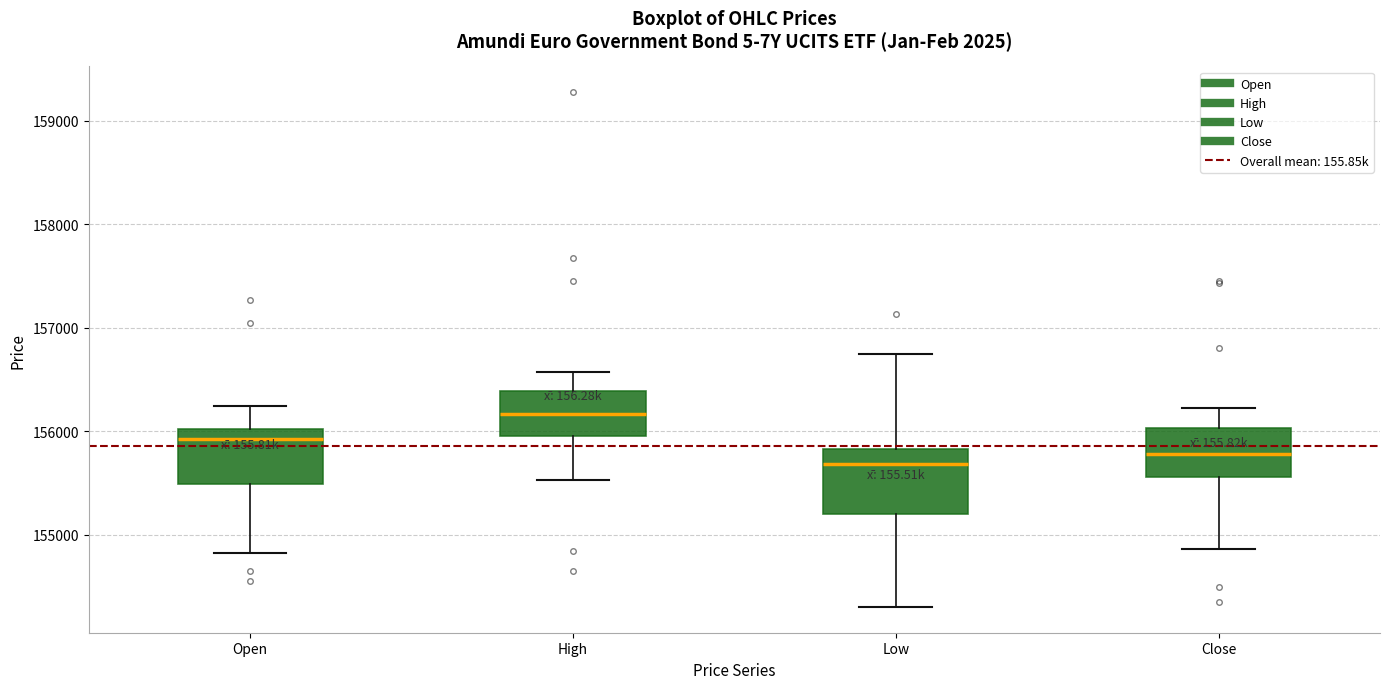

Reading left to right, transcribe this box plot: for each box, give where its median line is, the range the box spans, and where its two whiskers end, as read against the y-axis. The values are not printed on the chart, so give them approximately, as read against the axis.

Open: median 155900, box 155500 to 156000, whiskers 154800 to 156200
High: median 156200, box 155900 to 156400, whiskers 155500 to 156600
Low: median 155700, box 155200 to 155800, whiskers 154300 to 156700
Close: median 155800, box 155600 to 156000, whiskers 154900 to 156200